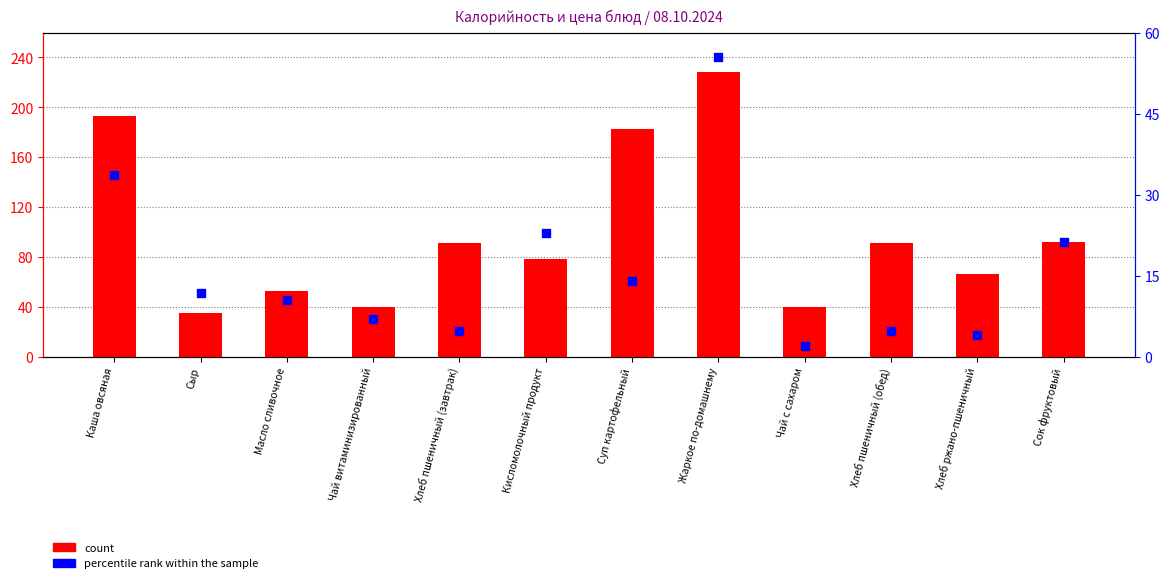

What are all the series names shown in the legend?

count, percentile rank within the sample